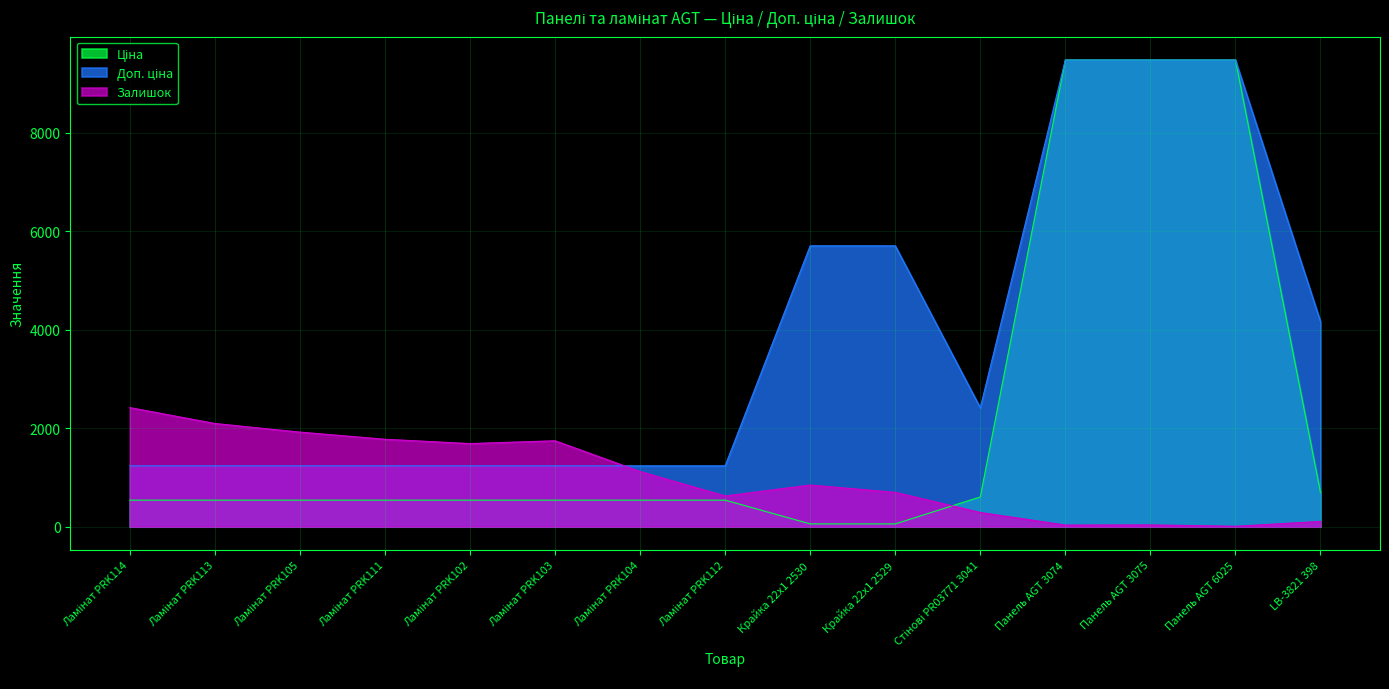

What value does the Доп. ціна series have at Ламінат PRK103?

1235.4